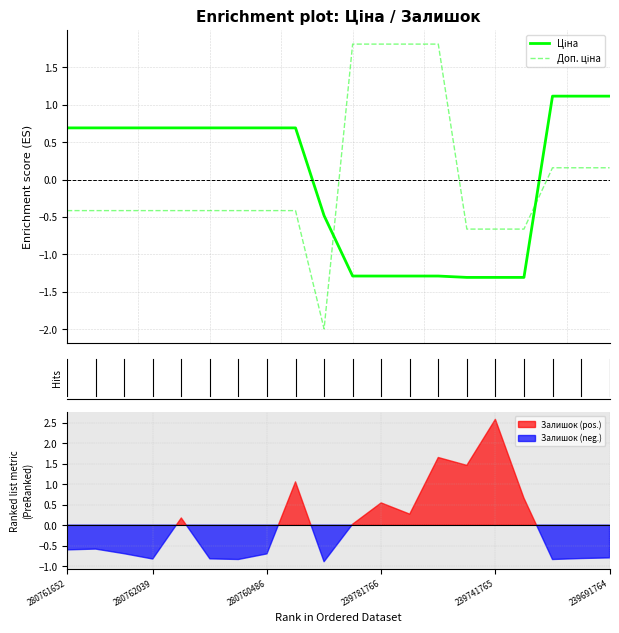

After their last crossing, which series has the higher values: Доп. ціна or Ціна?

Ціна